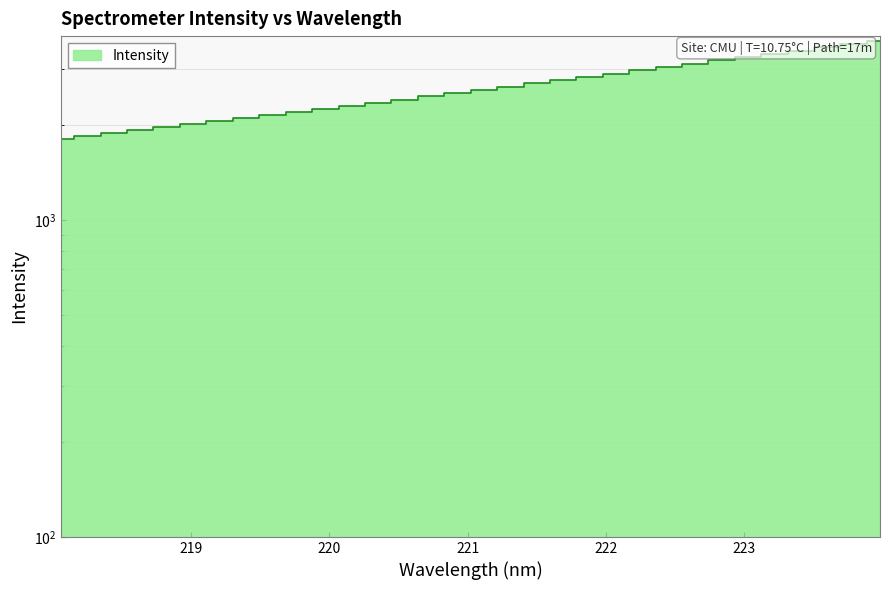

Between 219.7801 and 221.1174, which is larger?

221.1174